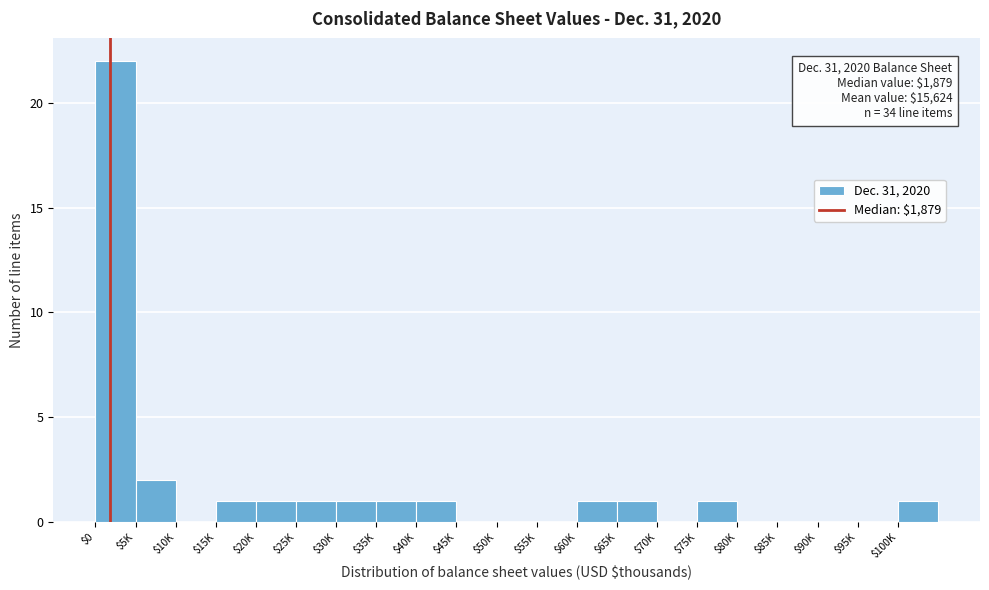

Where is the data nearest to the value 11?

$5K